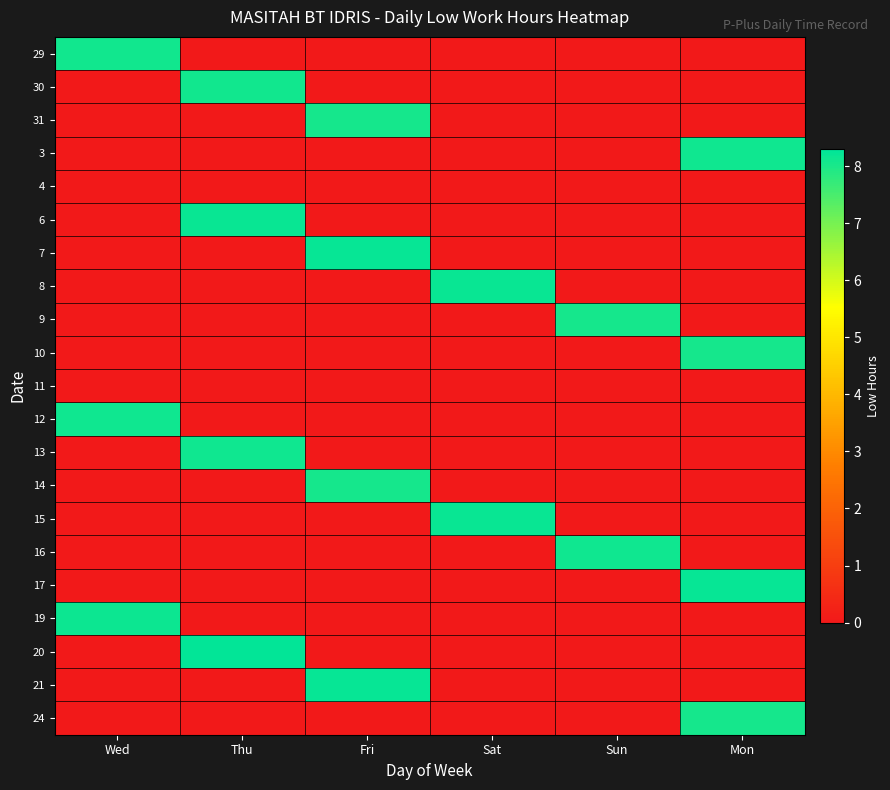

What is the total value across all series at Sun?

16.2